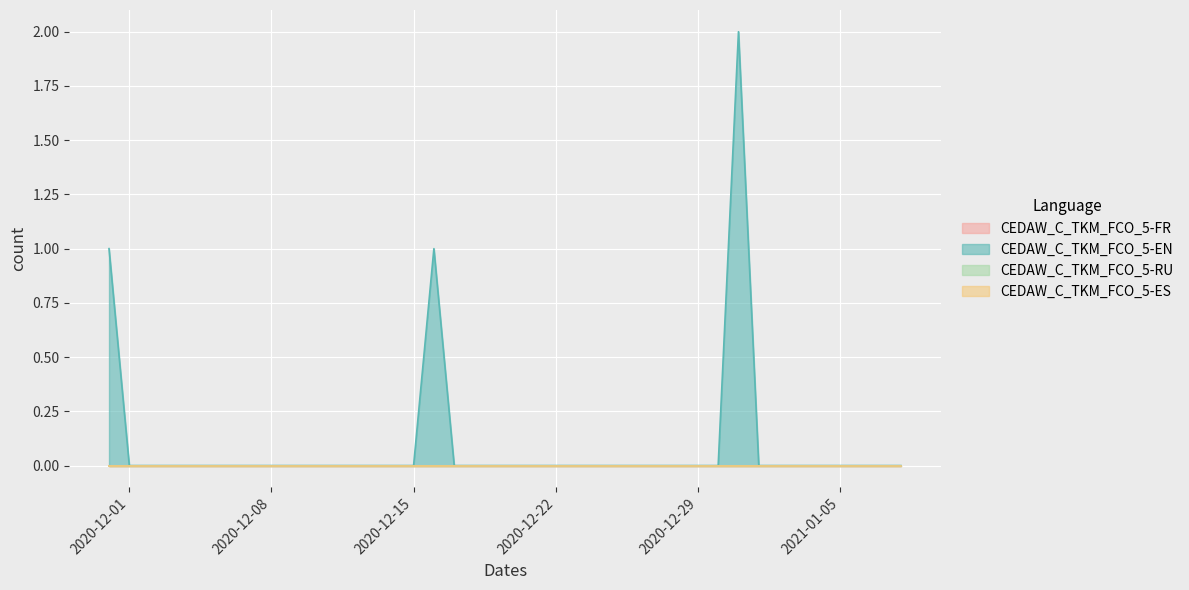

Which has a higher value, 2021-01-02 or 2021-01-07?

2021-01-02